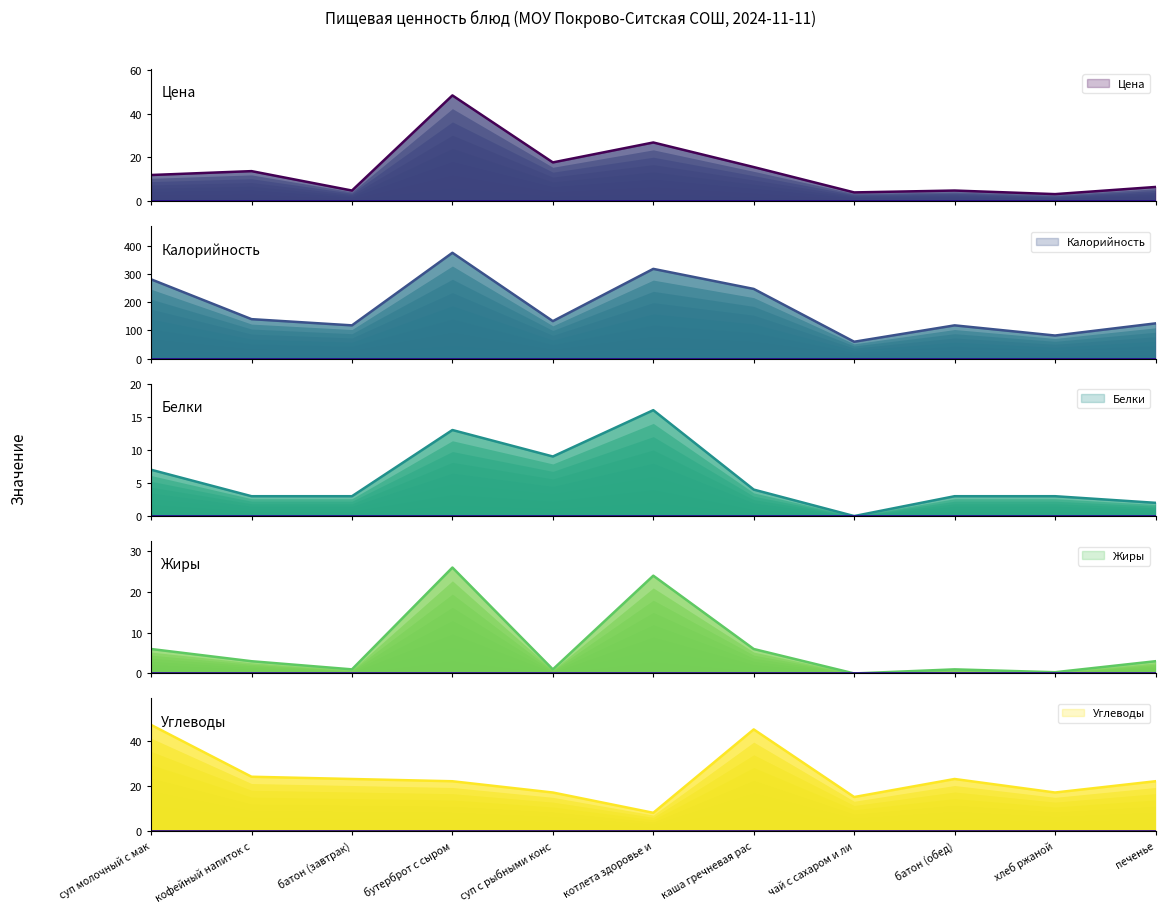

What is the label of the 10th point from the right?

кофейный напиток с